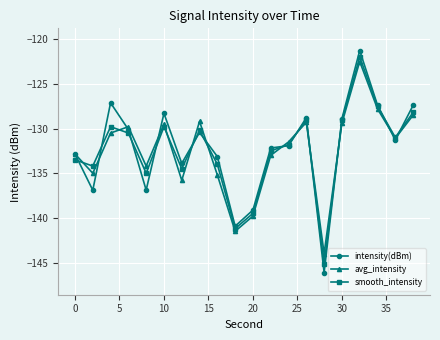

What is the highest value of the intensity(dBm) series?

-121.3